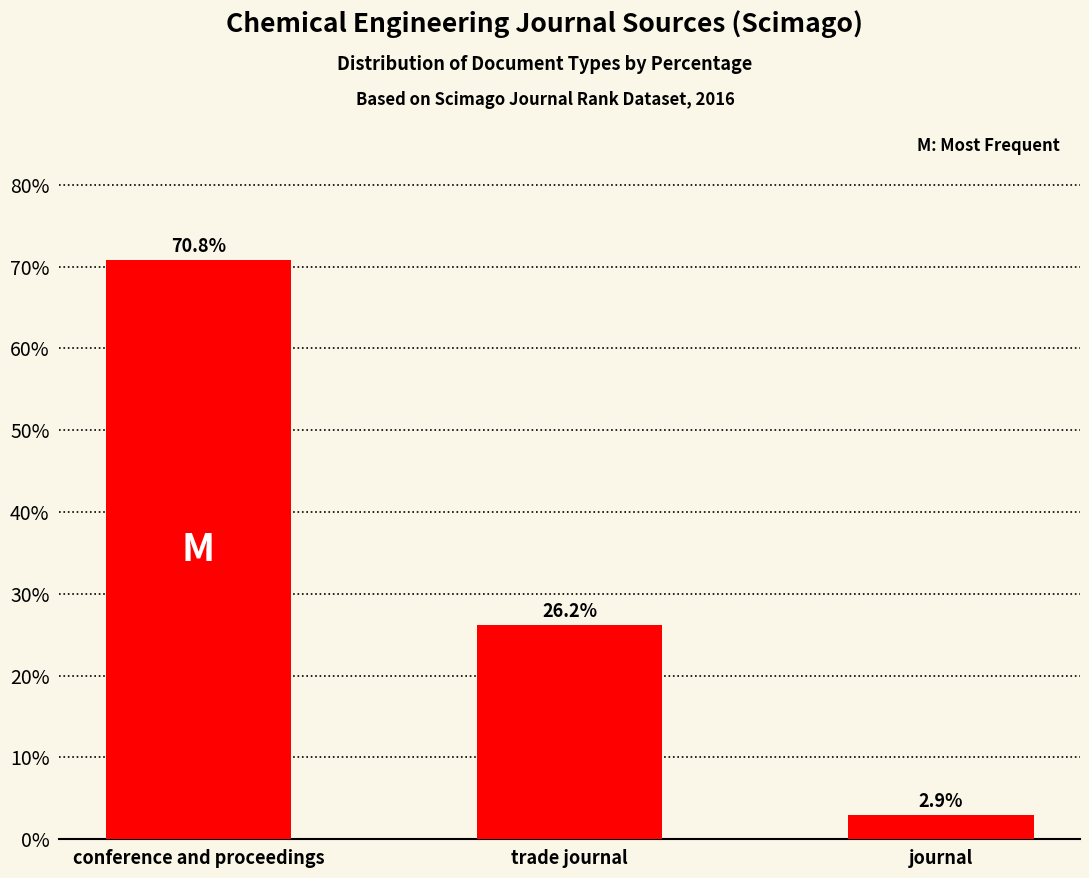

Is it true that the value at conference and proceedings is 35.2?

False